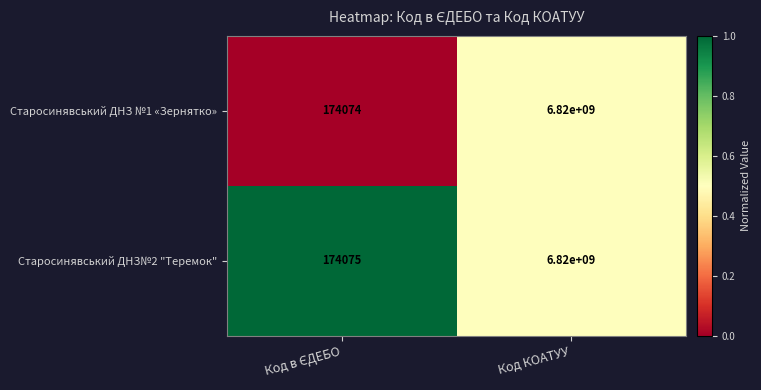

What is the maximum value for Старосинявський ДНЗ №1 «Зернятко»?

6820000000